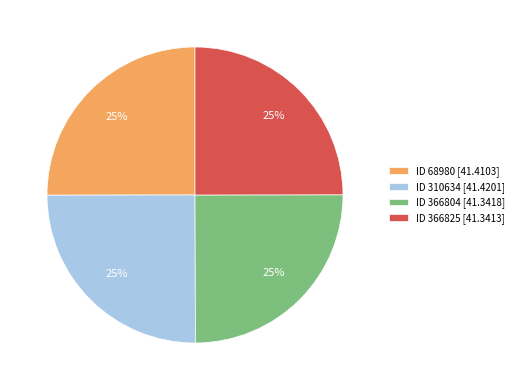

What percentage is the ID 366804 [41.3418] slice, to the nearest percent?

25%